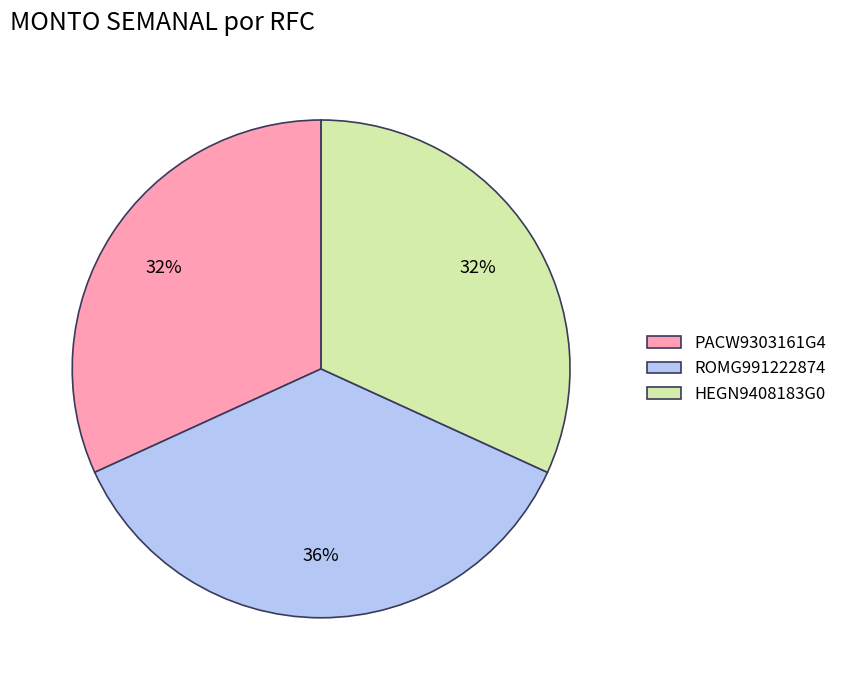

Do HEGN9408183G0 and ROMG991222874 together represent more than half of the pie?

Yes